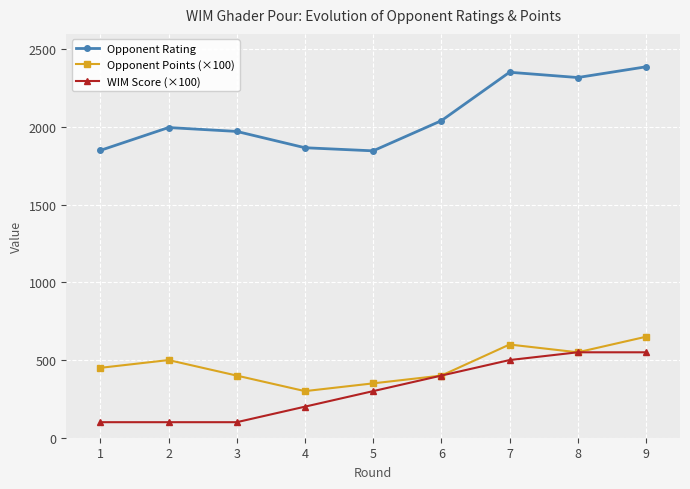

What value does the WIM Score (×100) series have at 4?

200